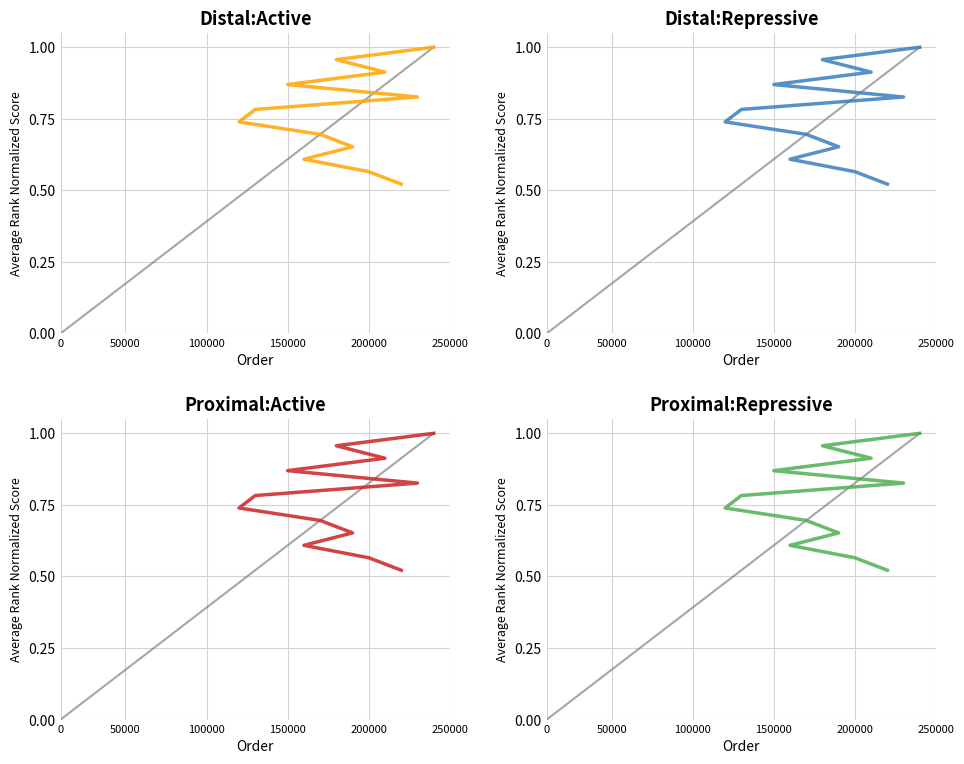

Which series has the largest range (max minus min)?

Distal:Active